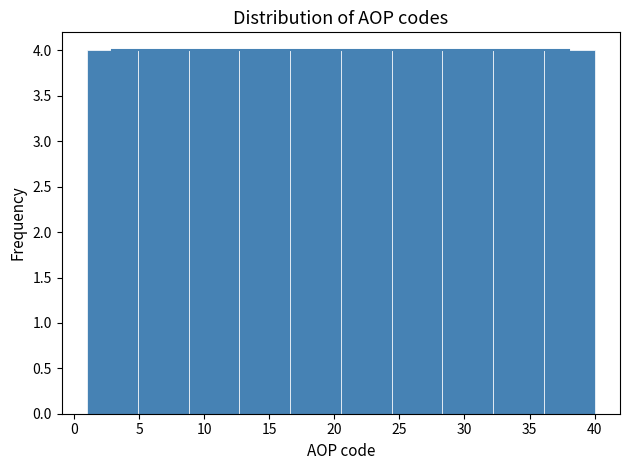

How tall is the bar that spans 24.4 to 28.3 on the x-axis? Neither the bar edges nor the heights are printed on the chart, so give them approximately, as read against the axes.

4